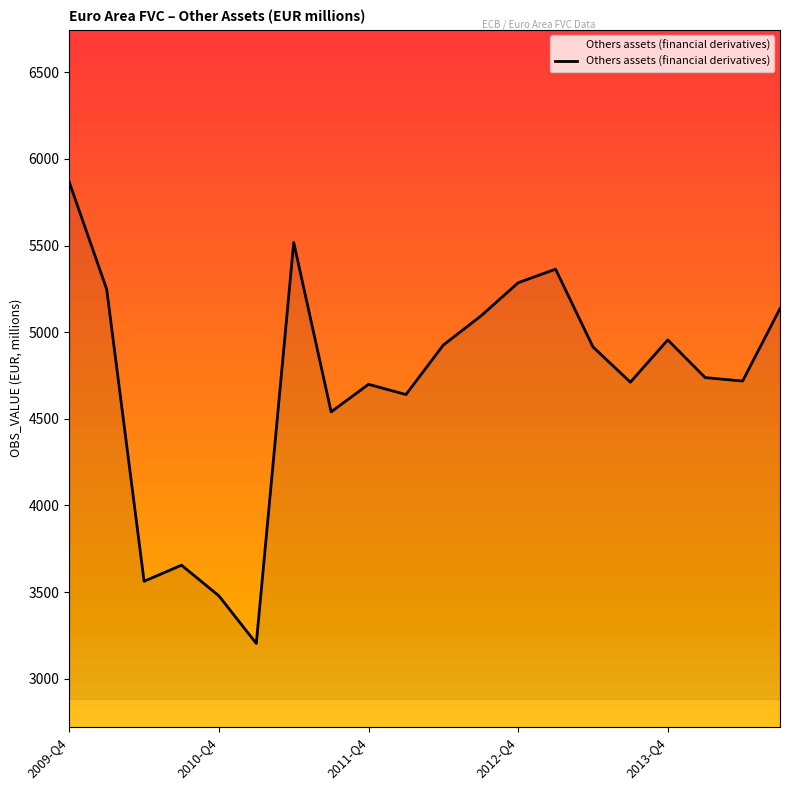

What is the smallest value displayed?

3203.0